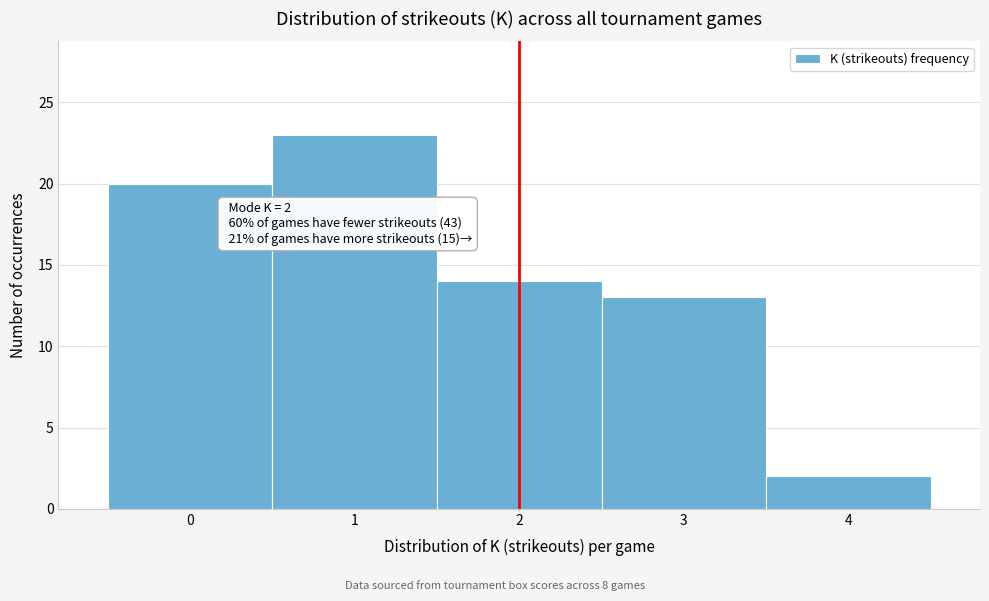

Over which range of the x-axis is the bar tallest?

0.5 to 1.5